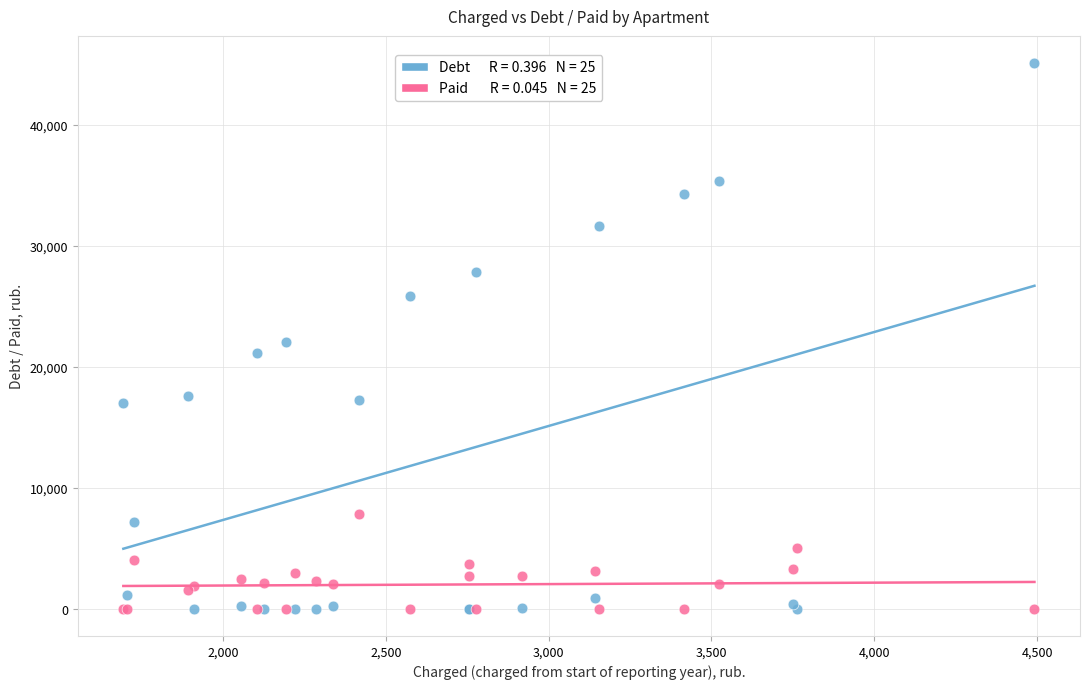

Across all series, what Y value is closest to 22543?

22035.5